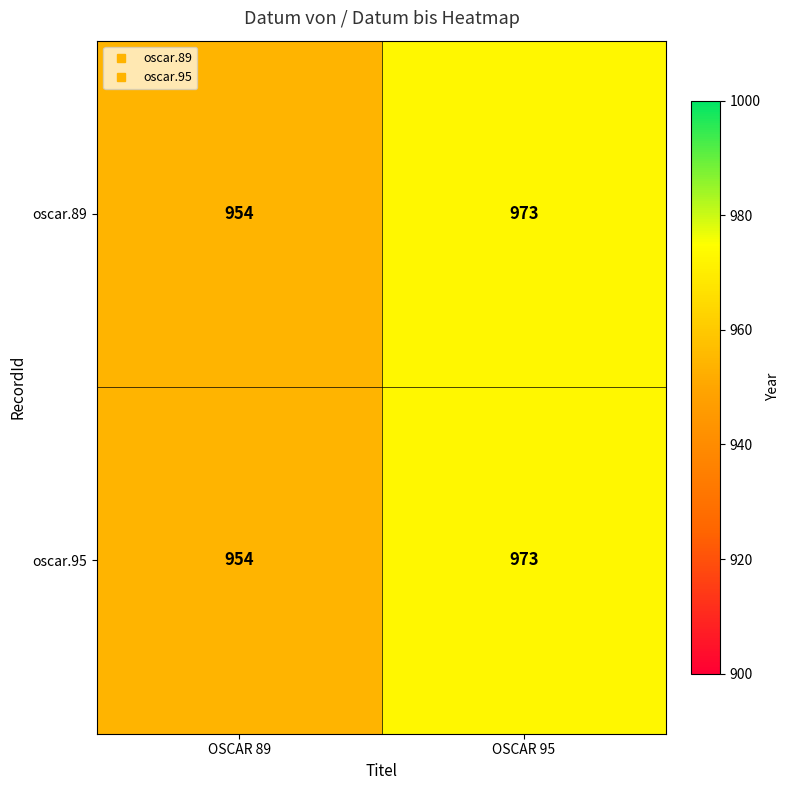

How many categories are shown in the chart?

2